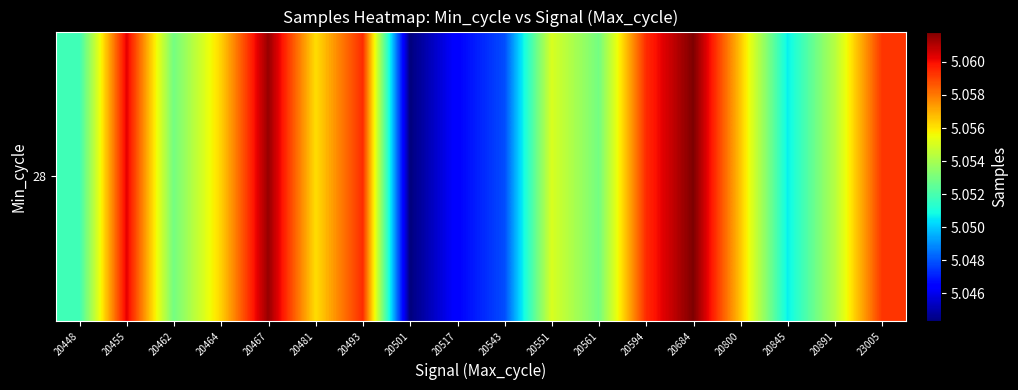

Rank the categories by value from highest to lowest.

20684, 20467, 20455, 20594, 20493, 23005, 20800, 20464, 20481, 20551, 20891, 20561, 20462, 20448, 20845, 20543, 20517, 20501